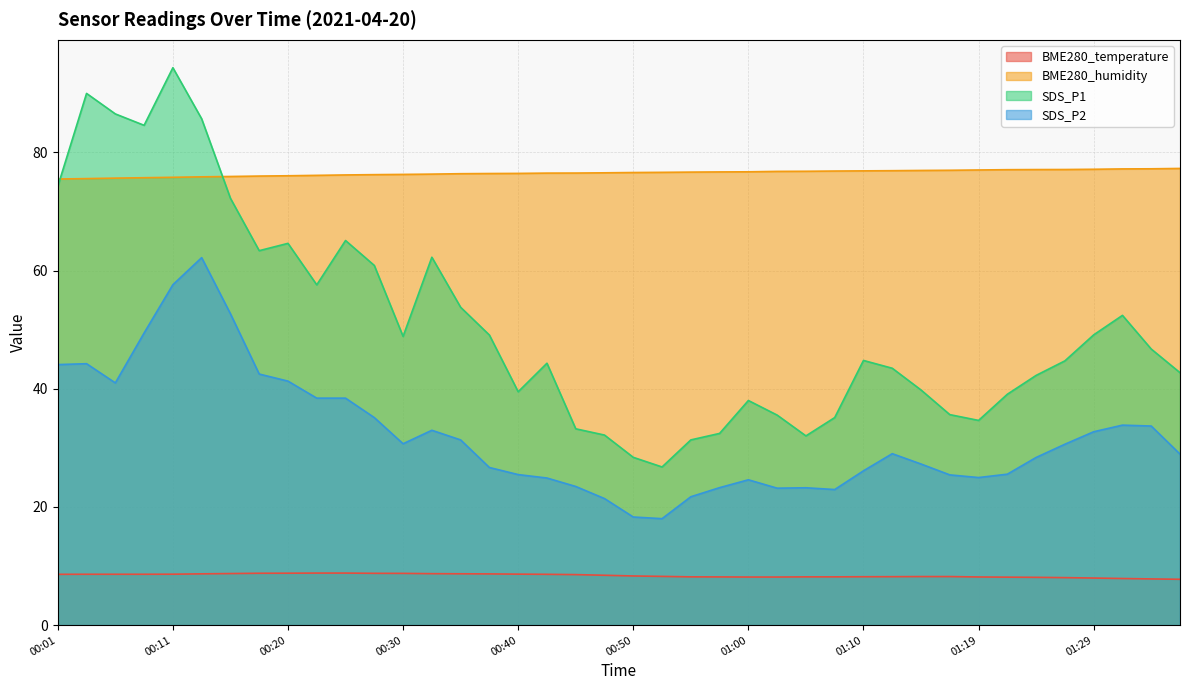

What are all the series names shown in the legend?

BME280_temperature, BME280_humidity, SDS_P1, SDS_P2